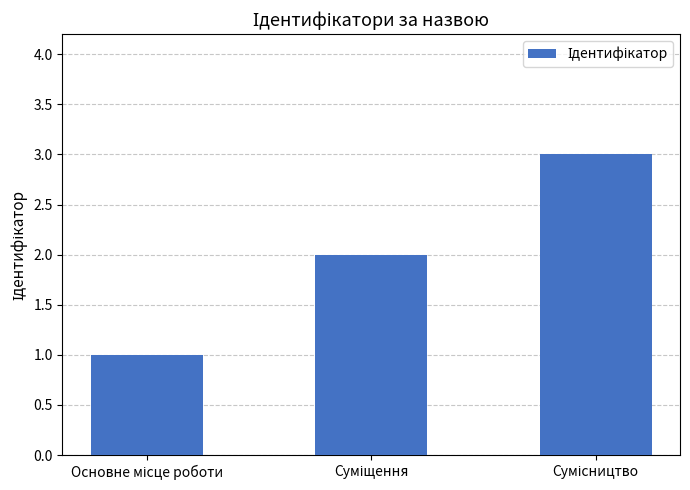

Reading right to left, extract all data points from this chart.

3	2	1